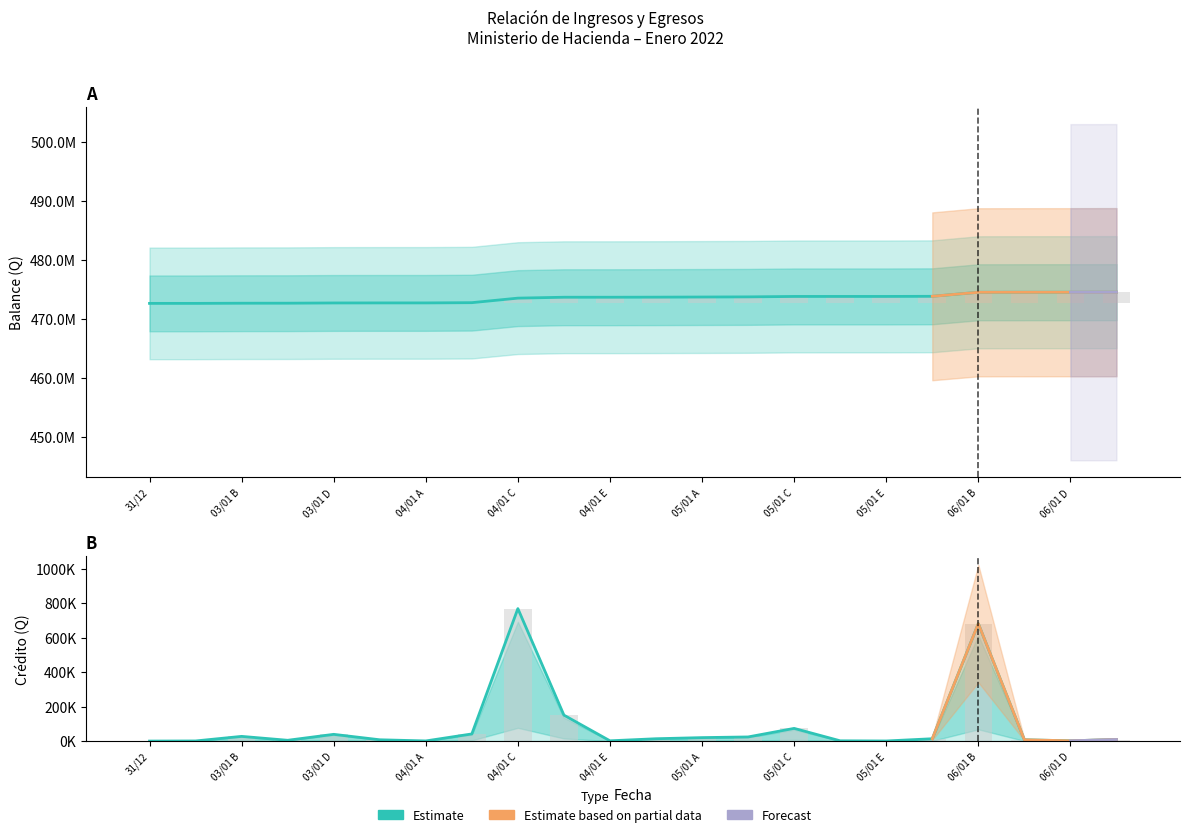

What is the difference between the maximum and minimum values in the balance series?

1897068.9